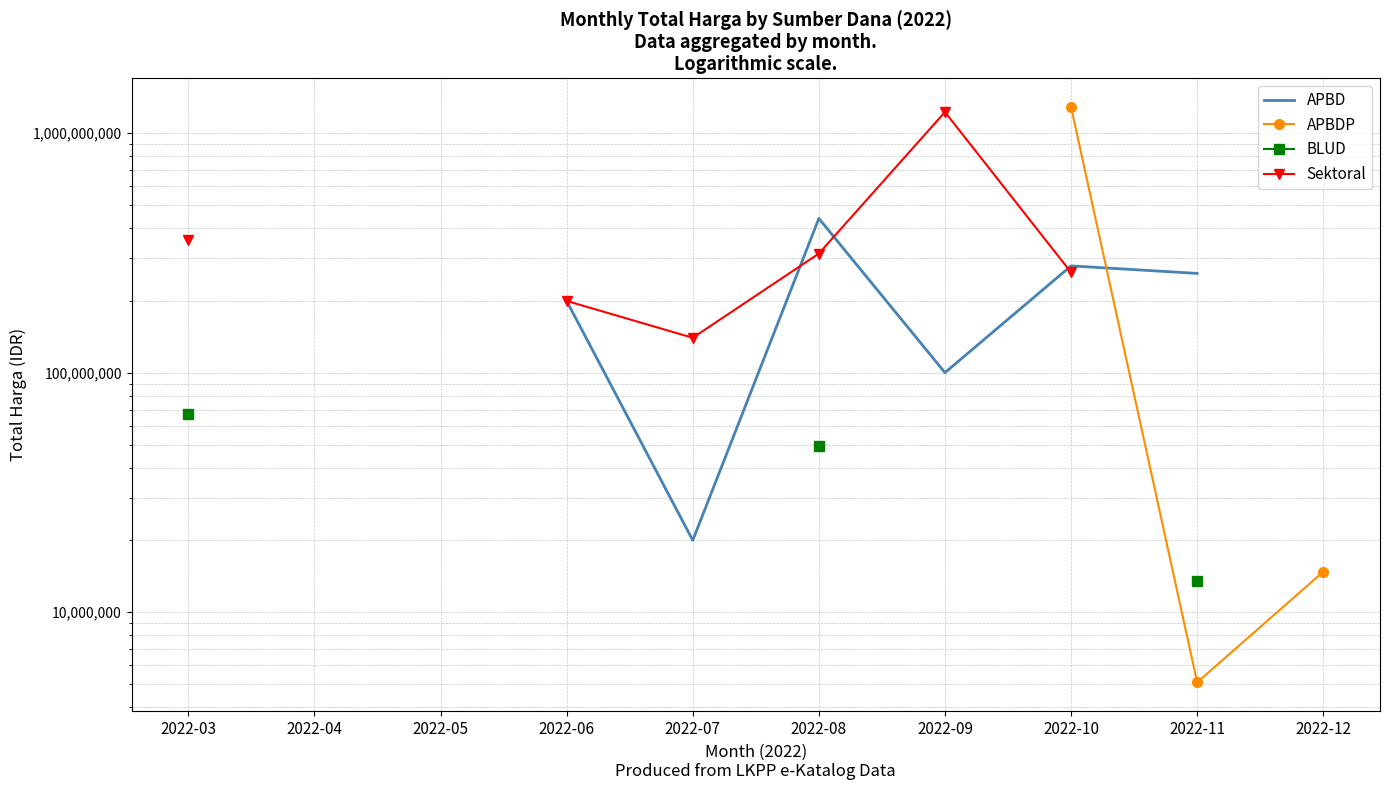

Which category has the lowest value in the Sektoral series?

2022-07